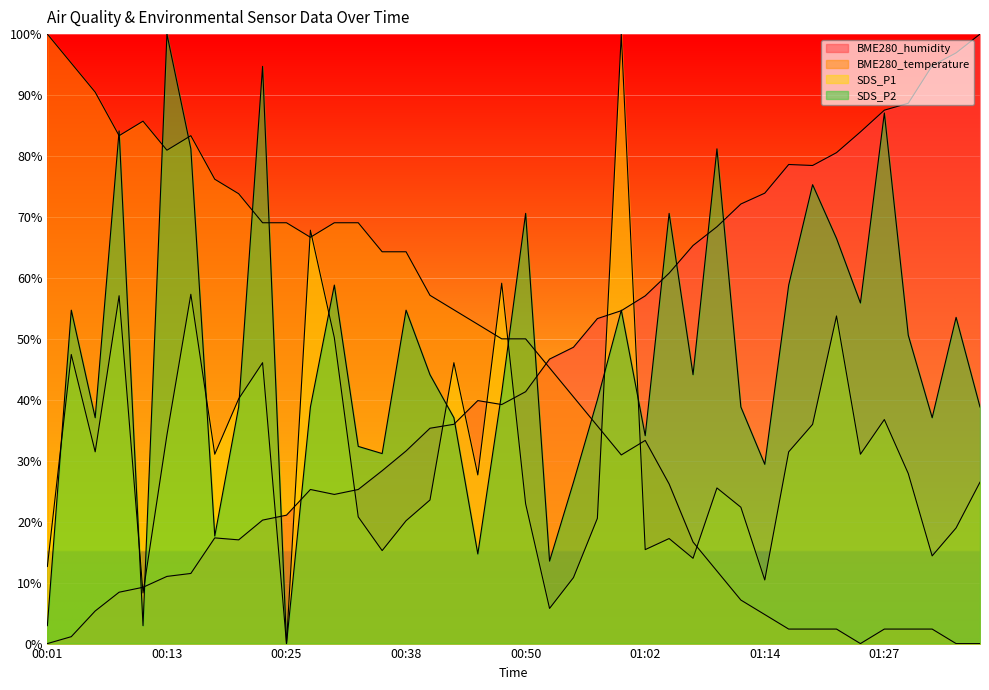

Does the chart display data point markers on the line(s)?

No